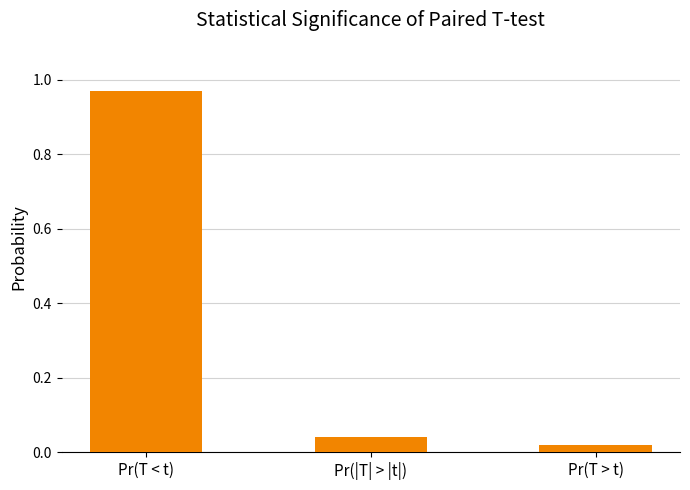

List the labels in order of value, smallest first.

Pr(T > t), Pr(|T| > |t|), Pr(T < t)